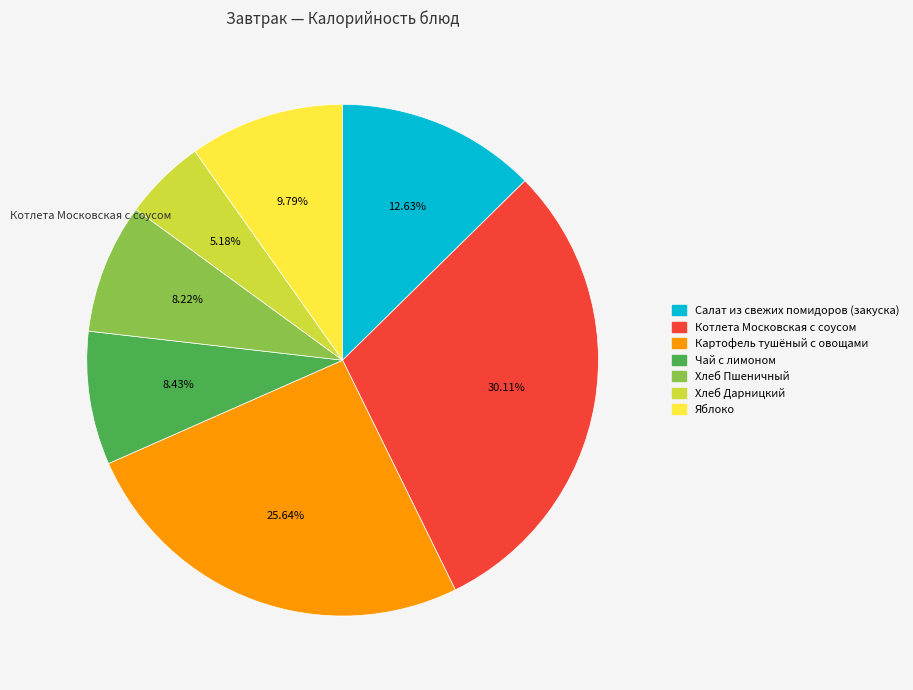

Approximately how many times larger is the value at Хлеб Дарницкий compared to Салат из свежих помидоров (закуска)?

0.4